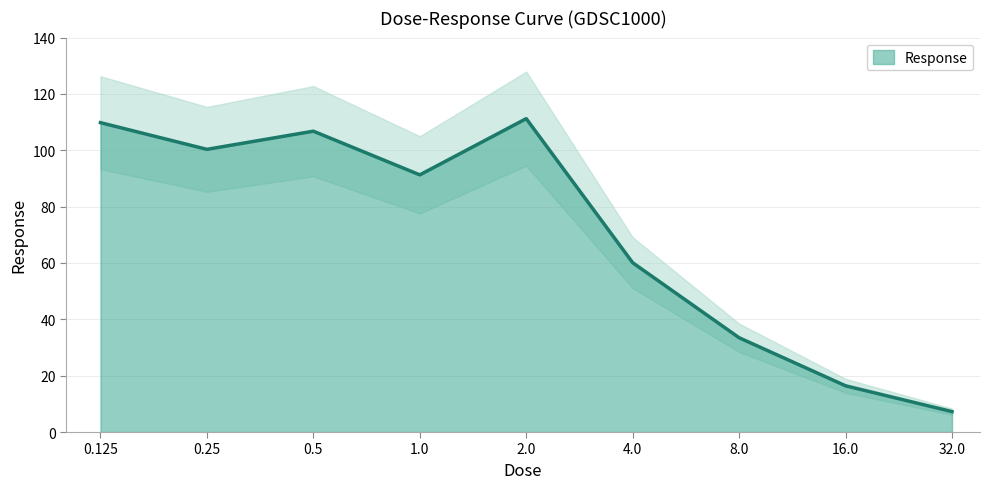

Rank the categories by value from highest to lowest.

2.0, 0.125, 0.5, 0.25, 1.0, 4.0, 8.0, 16.0, 32.0